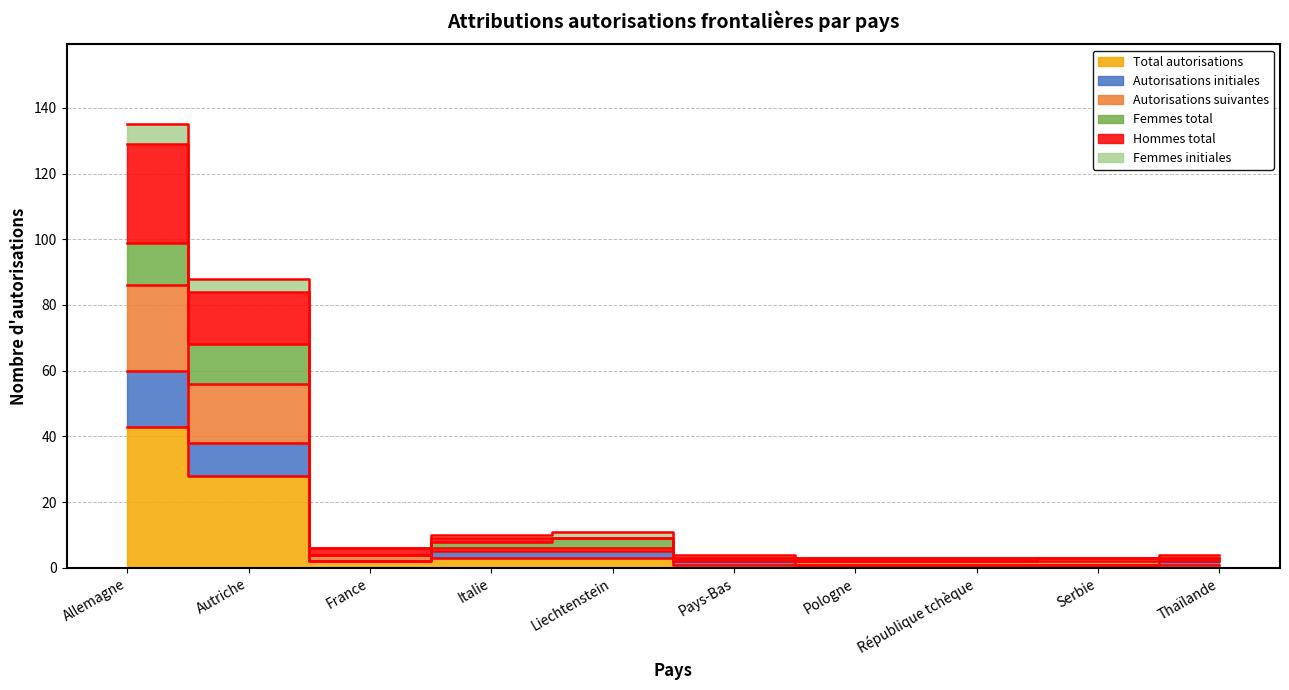

True or false: Autorisations suivantes and Autorisations initiales cross at least once.

False